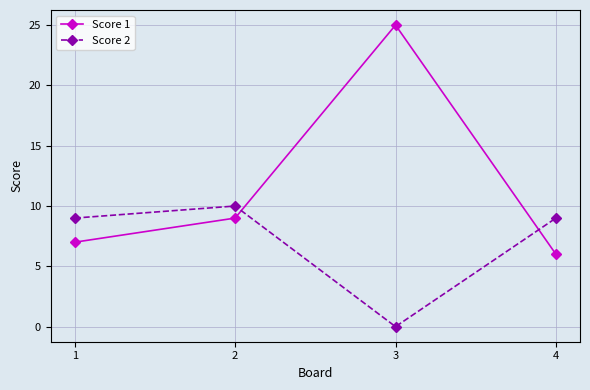

What are all the series names shown in the legend?

Score 1, Score 2